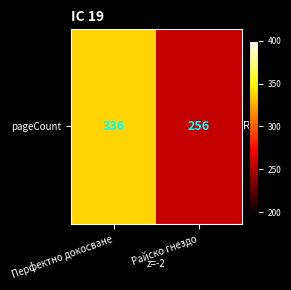

What is the difference between the maximum and minimum values?

80